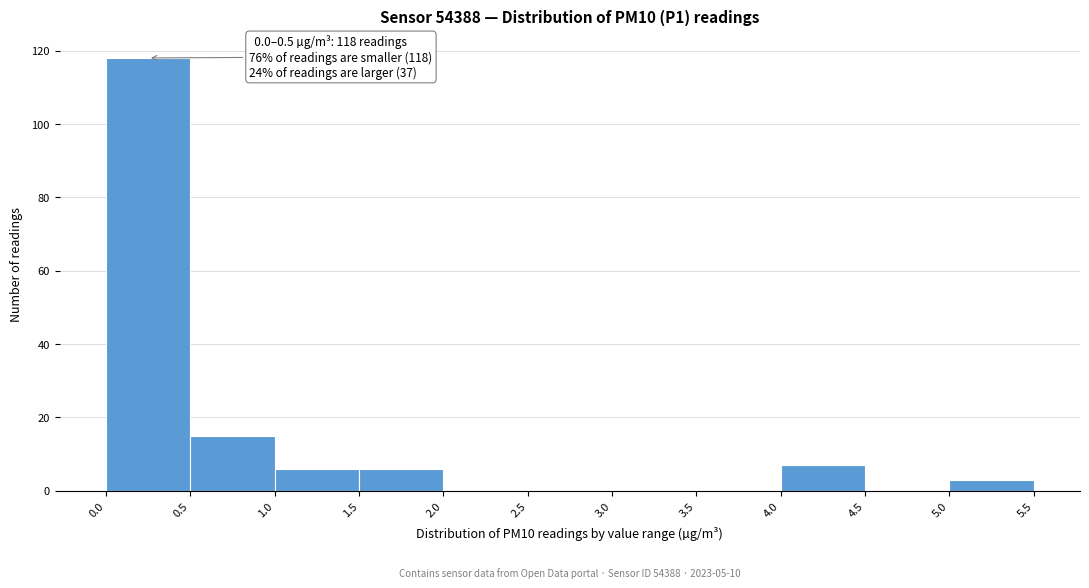

Which range on the x-axis has the tallest bar?

0.0 to 0.5